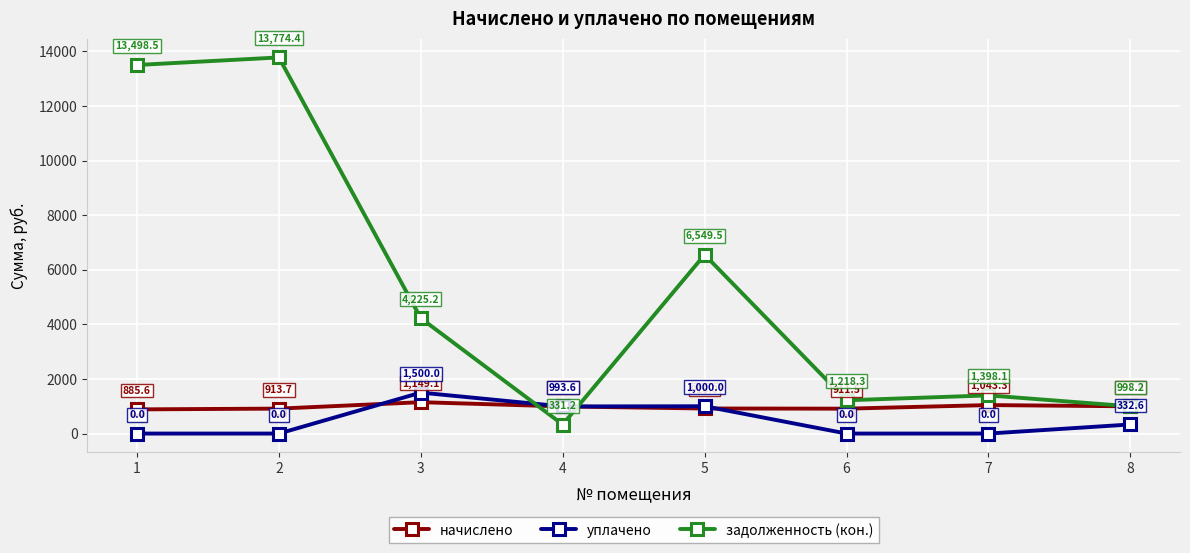

Does the chart have visible grid lines?

Yes